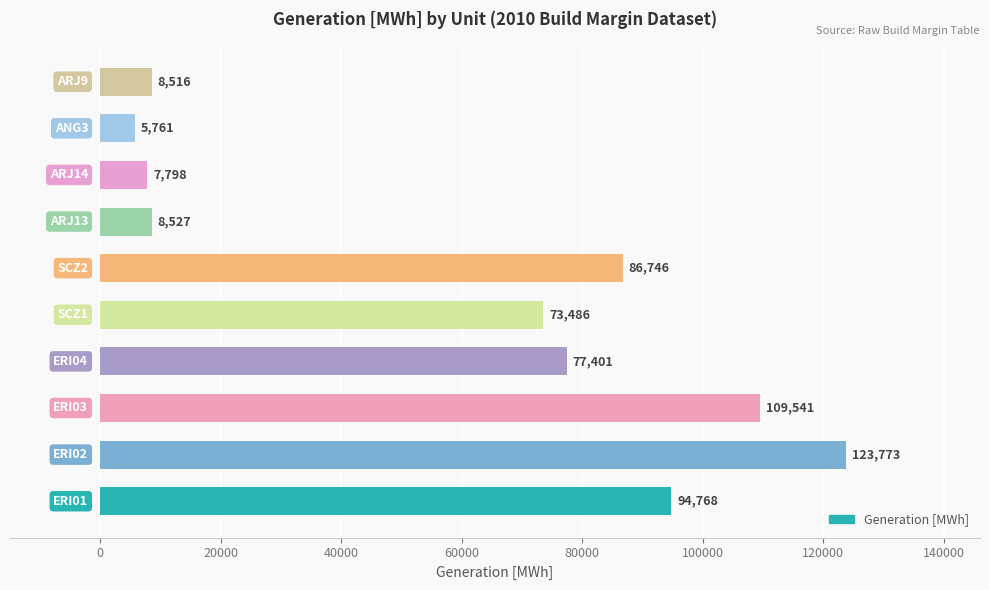

What is the average value?

59631.7